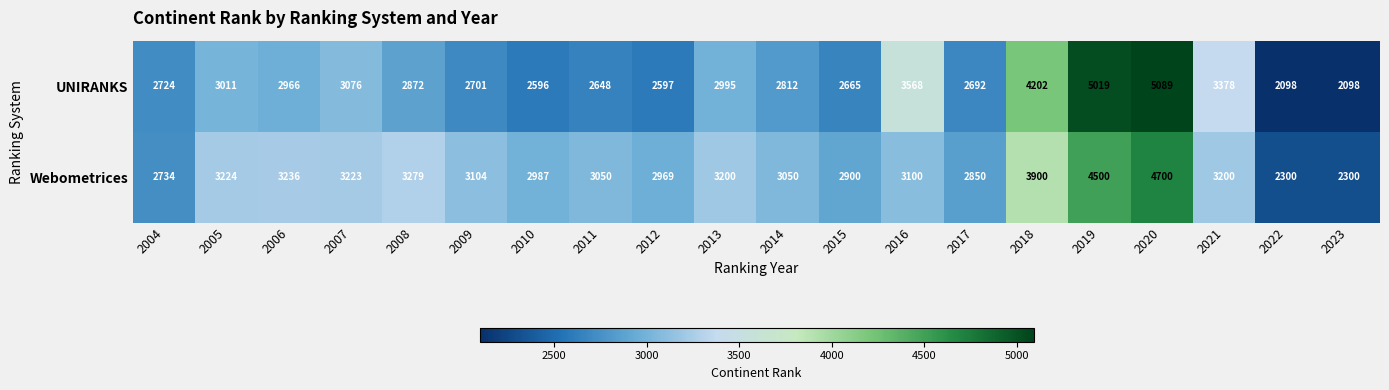

At which category is the sum across all series the highest?

2020